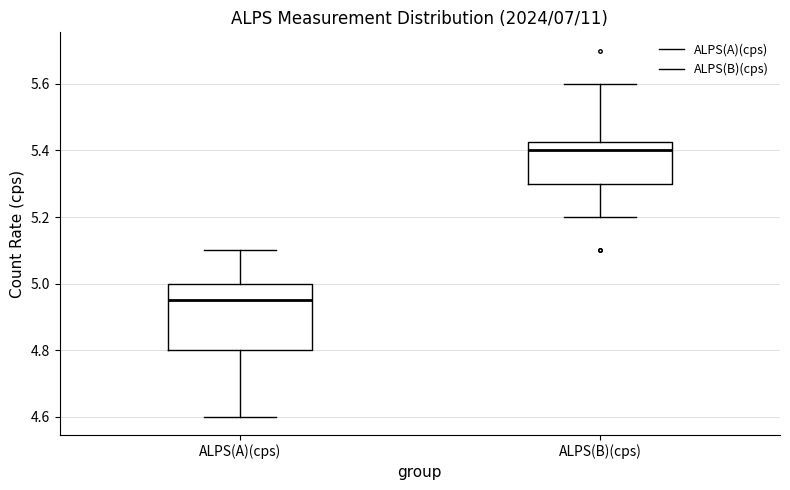

Where is the upper edge of the box for ALPS(A)(cps) on the y-axis? The values are not printed on the chart, so give them approximately, as read against the axis.

5.00